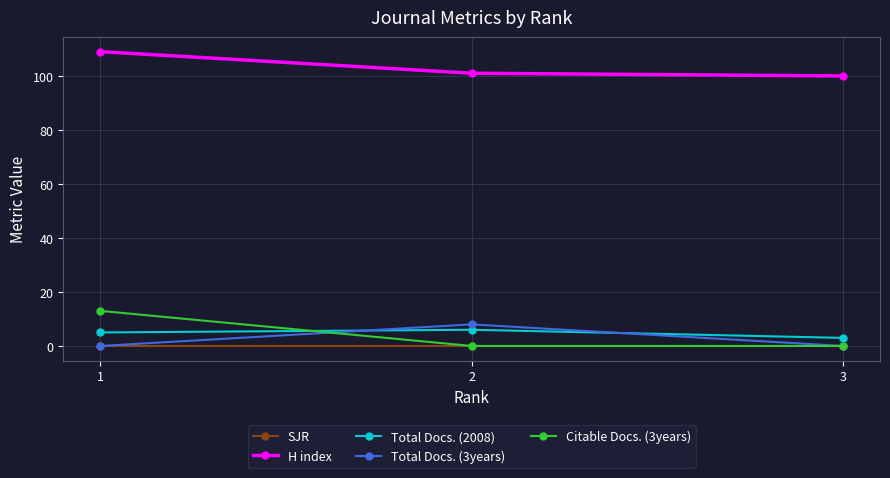

What are all the series names shown in the legend?

SJR, H index, Total Docs. (2008), Total Docs. (3years), Citable Docs. (3years)